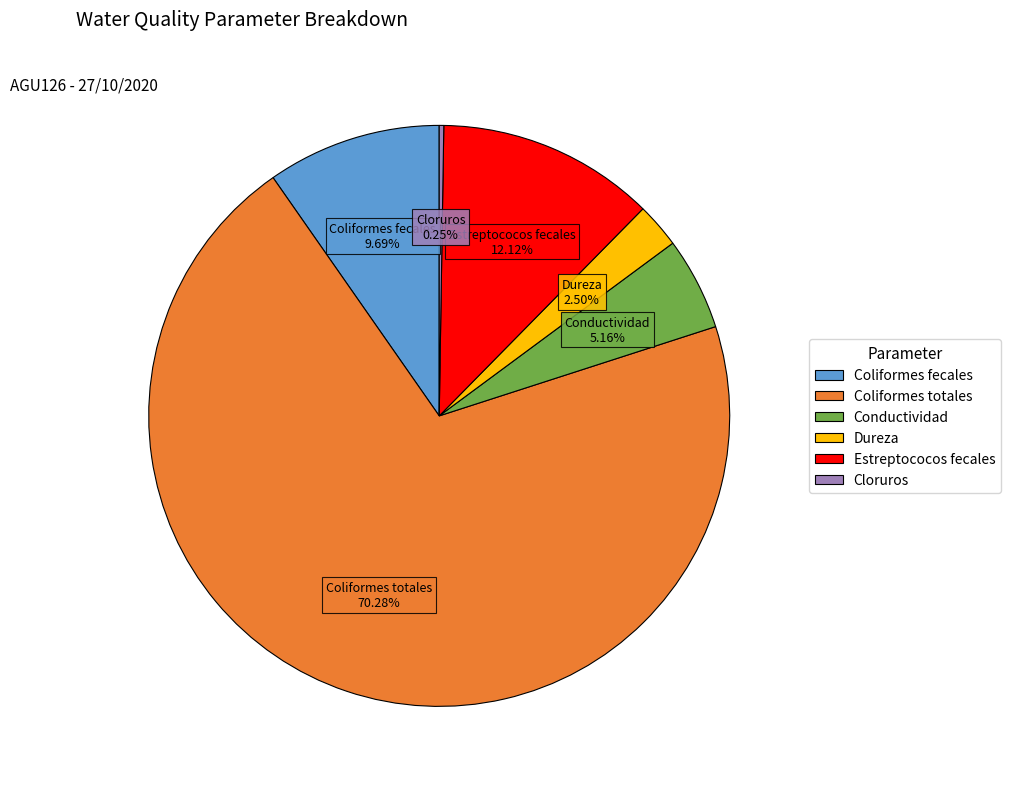

What is the largest slice in the pie chart?

Coliformes totales